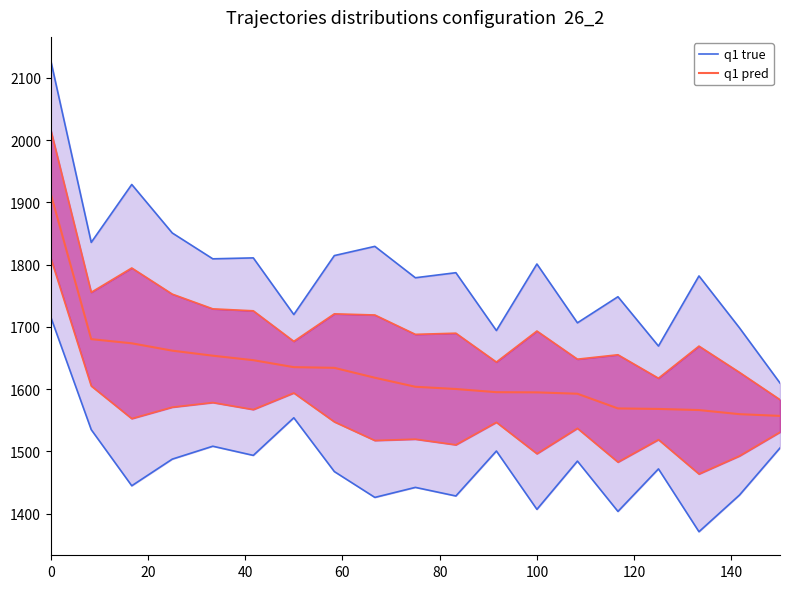

Reading left to right, what are all the values shown in this chart?

q1 true: 1715.8	1534.8	1444.7	1487.5	1508.2	1493.5	1553.9	1467.5	1426.0	1442.1	1428.3	1500.5	1406.8	1484.3	1403.5	1471.8	1370.9	1429.8	1505.4
q1 pred: 1913.7	1680.2	1673.5	1661.7	1653.6	1646.4	1635.2	1634.1	1618.2	1603.7	1600.1	1595.0	1594.7	1592.5	1568.9	1568.1	1566.3	1559.7	1556.9